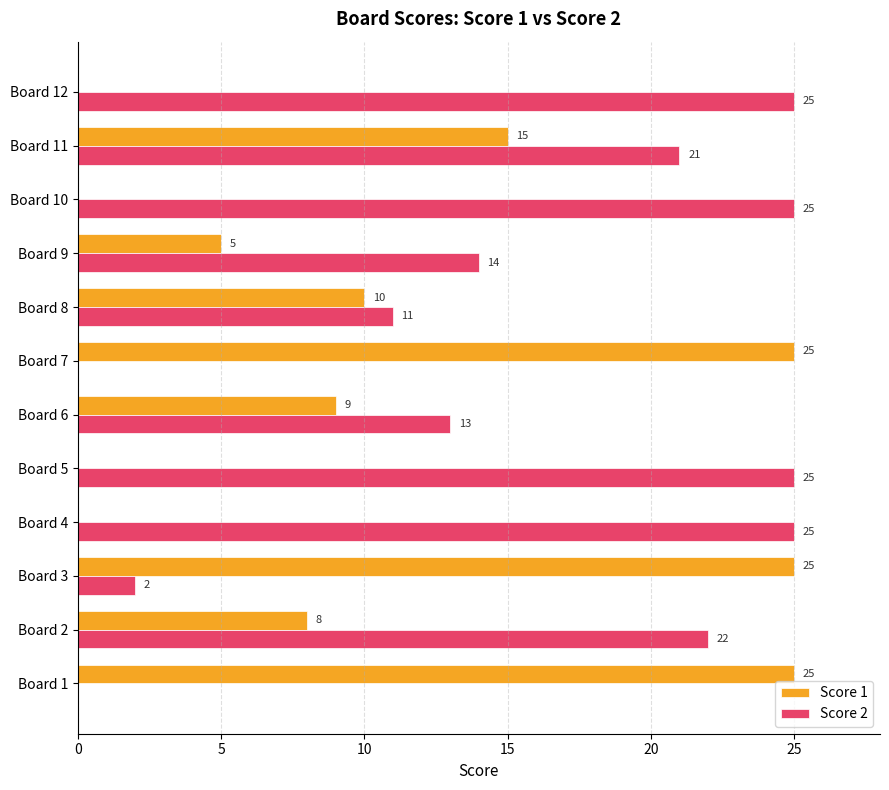

True or false: Score 1 has a value of 25 at Board 1.

True